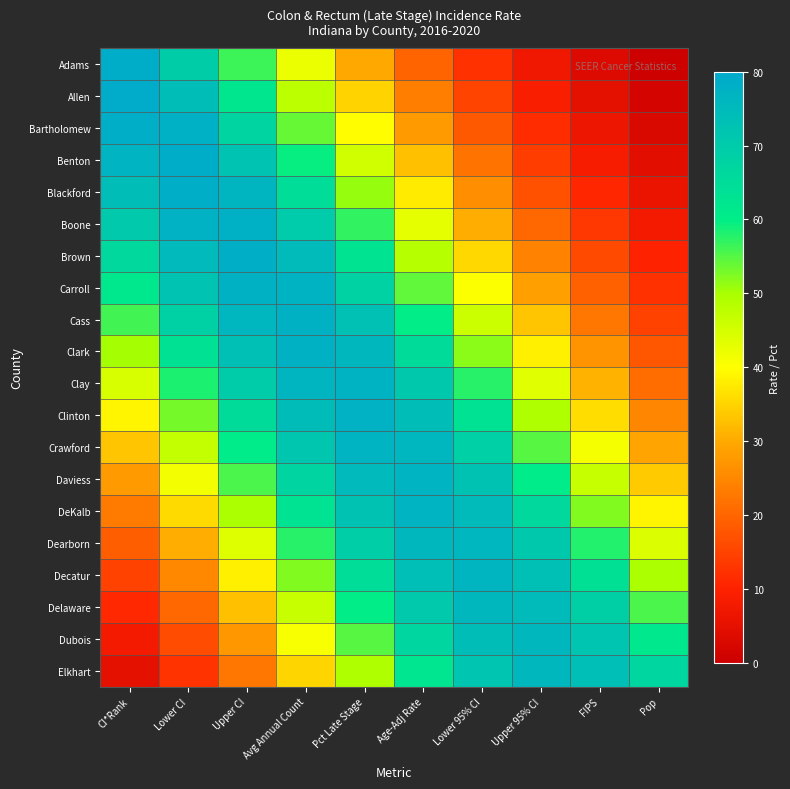

What is the total value across all series at Pct Late Stage?

1214.1